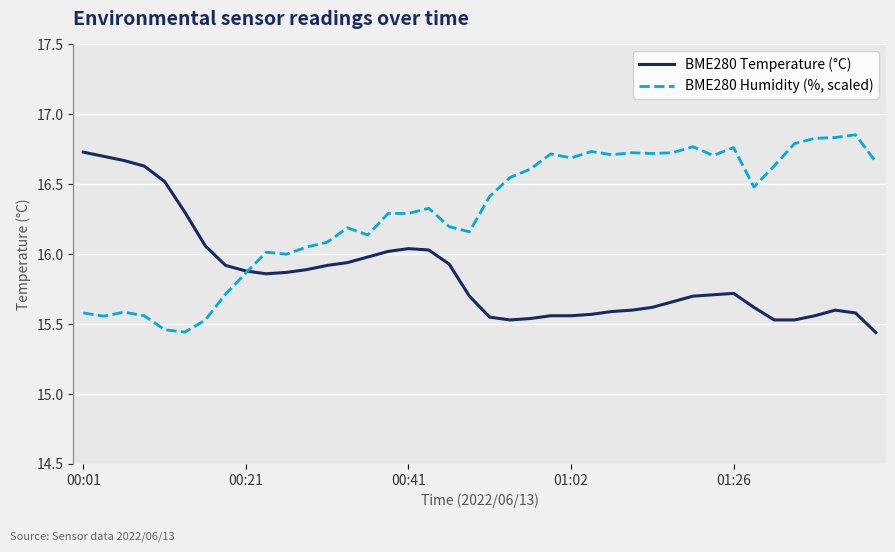

Rank the series by their maximum value, from highest to lowest.

BME280 Humidity (%, scaled), BME280 Temperature (°C)